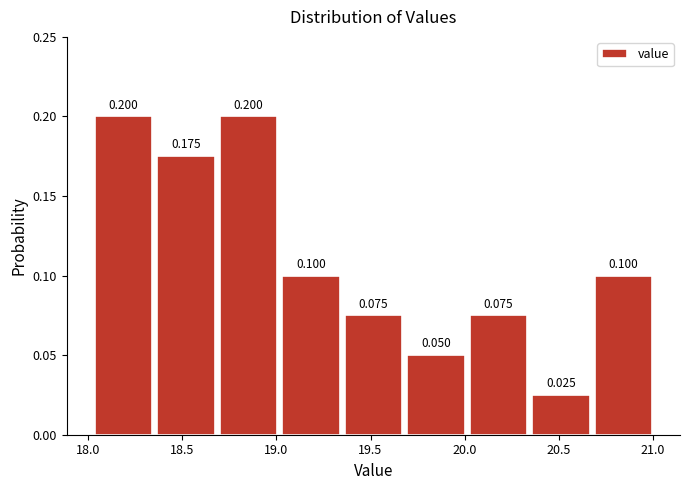

Reading left to right, list every bar in this chart as the range it spans on the x-axis followed by its height. The bar edges are not printed on the chart, so give them approximately, as read against the axis.

18.00 to 18.35: 0.200
18.35 to 18.70: 0.175
18.70 to 19.00: 0.200
19.00 to 19.35: 0.100
19.35 to 19.70: 0.075
19.70 to 20.00: 0.050
20.00 to 20.35: 0.075
20.35 to 20.70: 0.025
20.70 to 21.00: 0.100